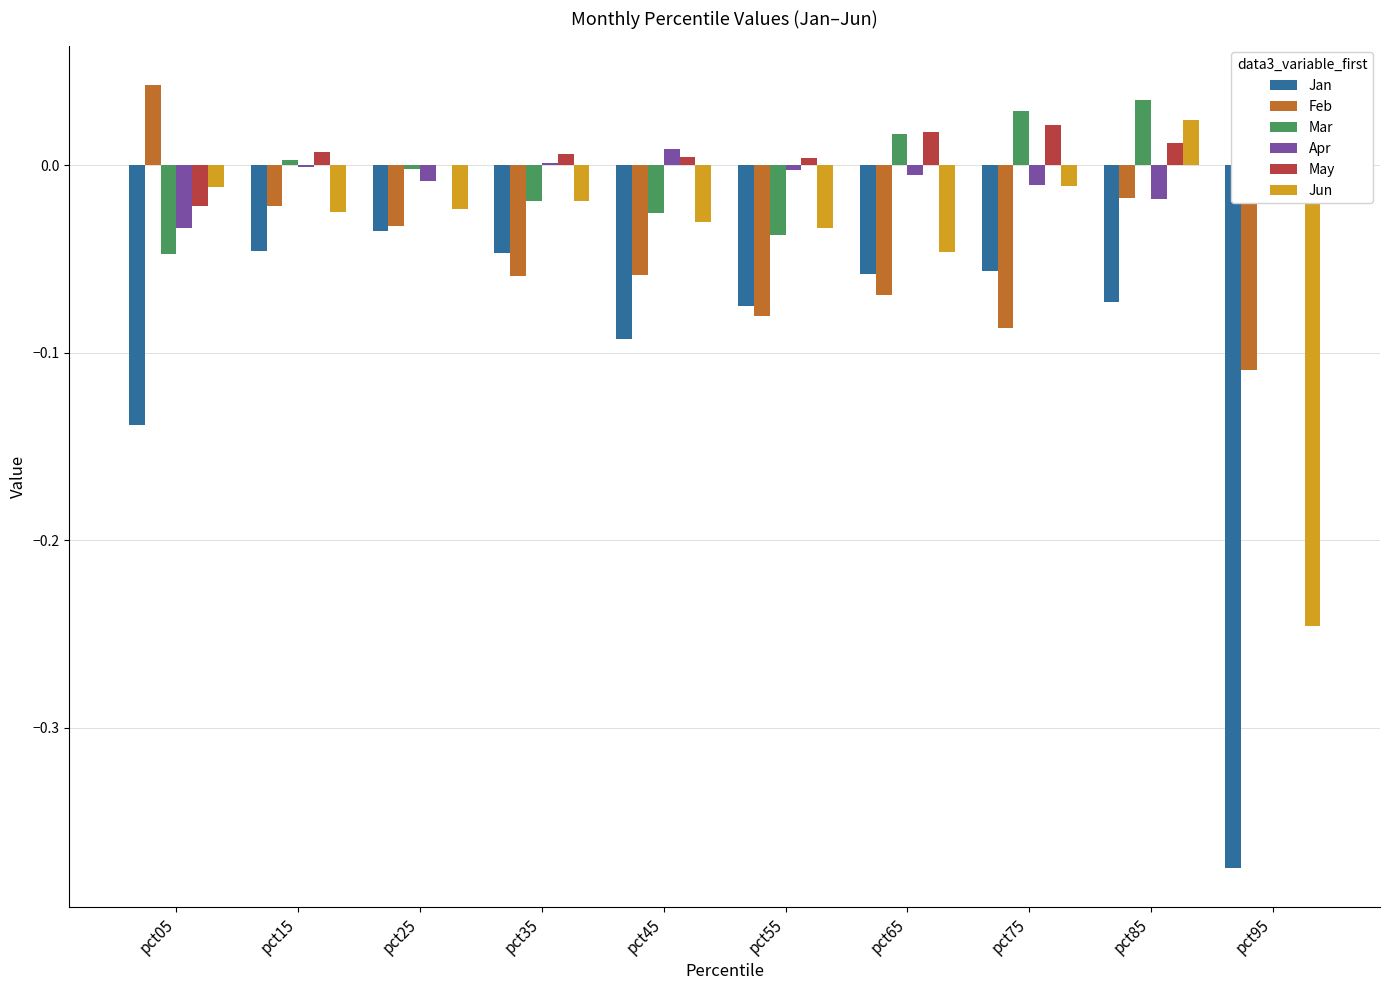

The value of Jan at pct75 is -0.0. True or false?

False